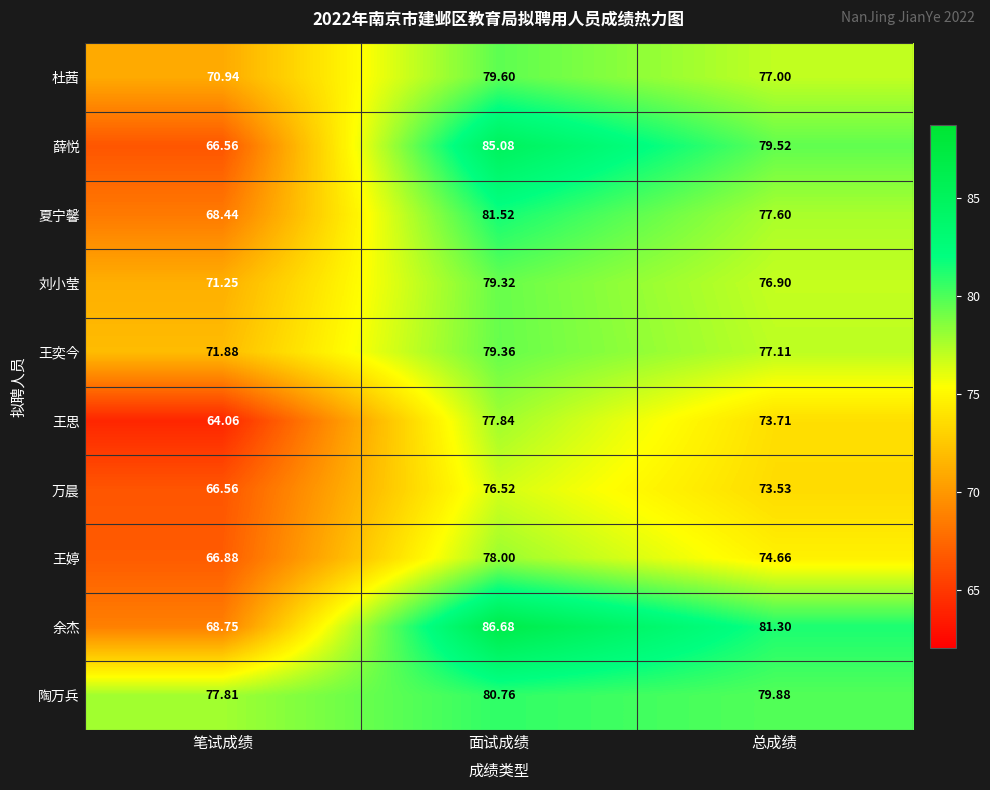

At how many categories does at least one series exceed 83?

1